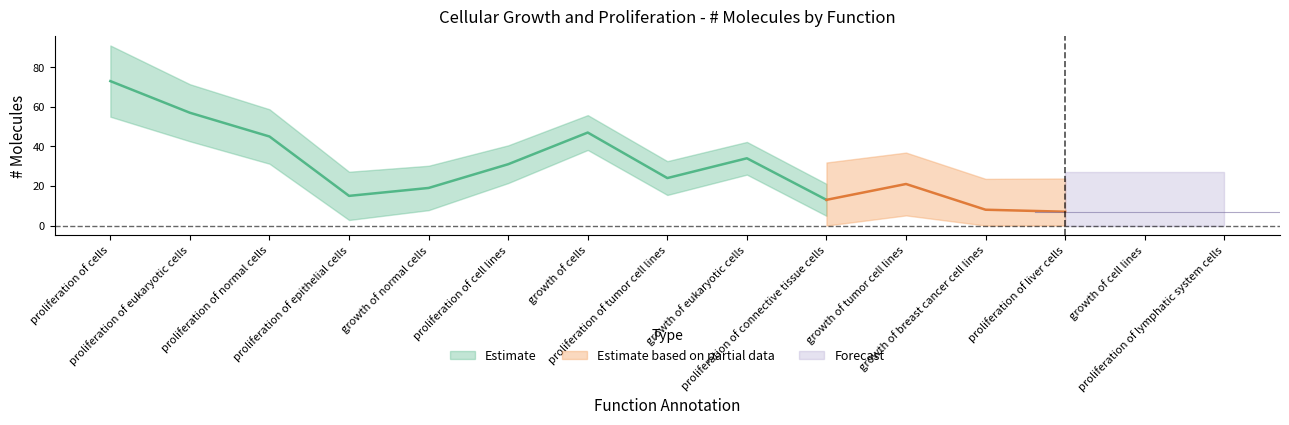

What is the value of the 7th point from the left?

47